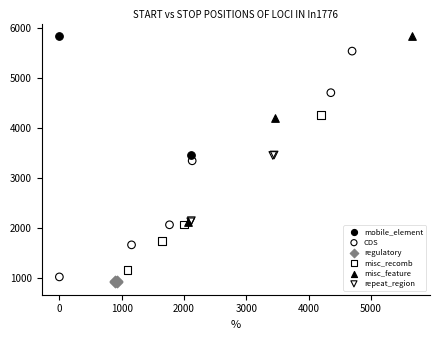

What are all the series names shown in the legend?

mobile_element, CDS, regulatory, misc_recomb, misc_feature, repeat_region